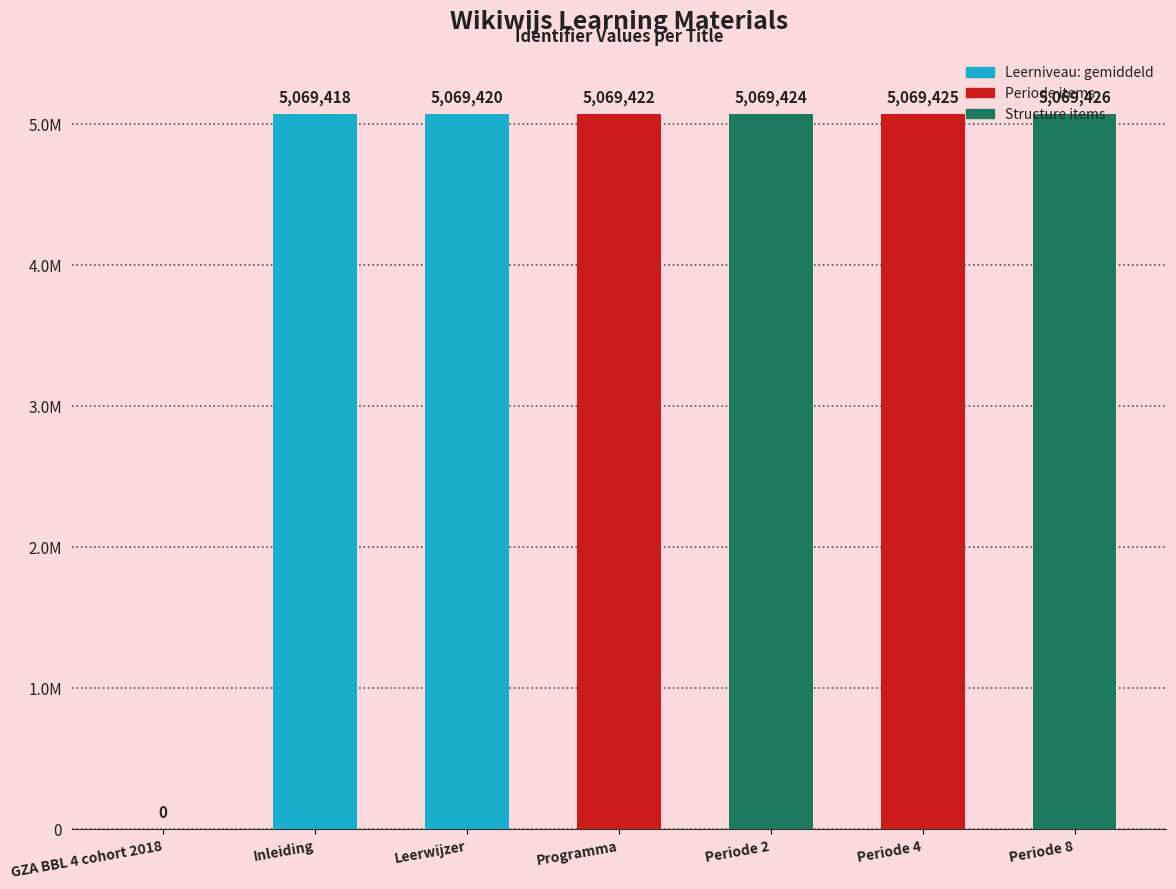

Reading right to left, transcribe all the data shown in this chart.

5069426	5069425	5069424	5069422	5069420	5069418	0